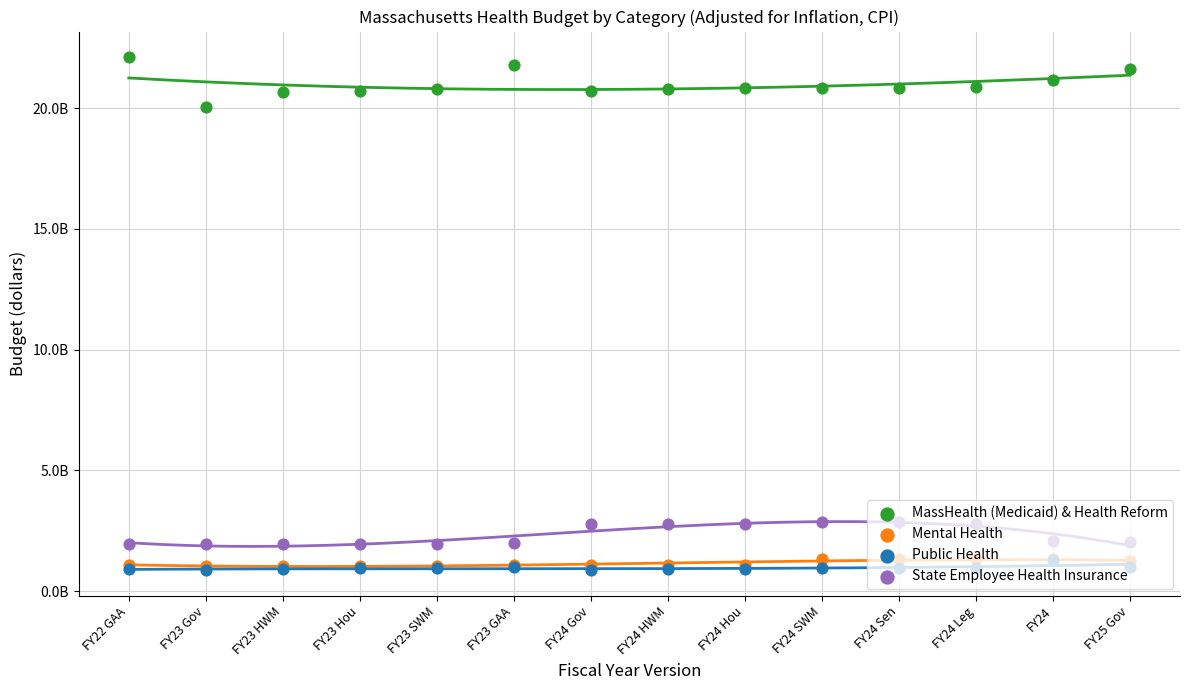

What is the total value across all series at FY24 Gov?

25475425481